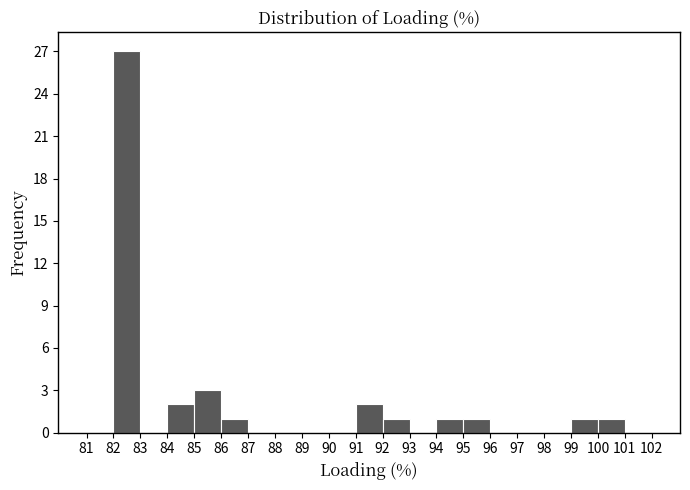

Reading left to right, list every bar in this chart as the range it spans on the x-axis followed by its height. The values are not printed on the chart, so give them approximately, as read against the axis.

81 to 82: 0
82 to 83: 27
83 to 84: 0
84 to 85: 2
85 to 86: 3
86 to 87: 1
87 to 88: 0
88 to 89: 0
89 to 90: 0
90 to 91: 0
91 to 92: 2
92 to 93: 1
93 to 94: 0
94 to 95: 1
95 to 96: 1
96 to 97: 0
97 to 98: 0
98 to 99: 0
99 to 100: 1
100 to 101: 1
101 to 102: 0